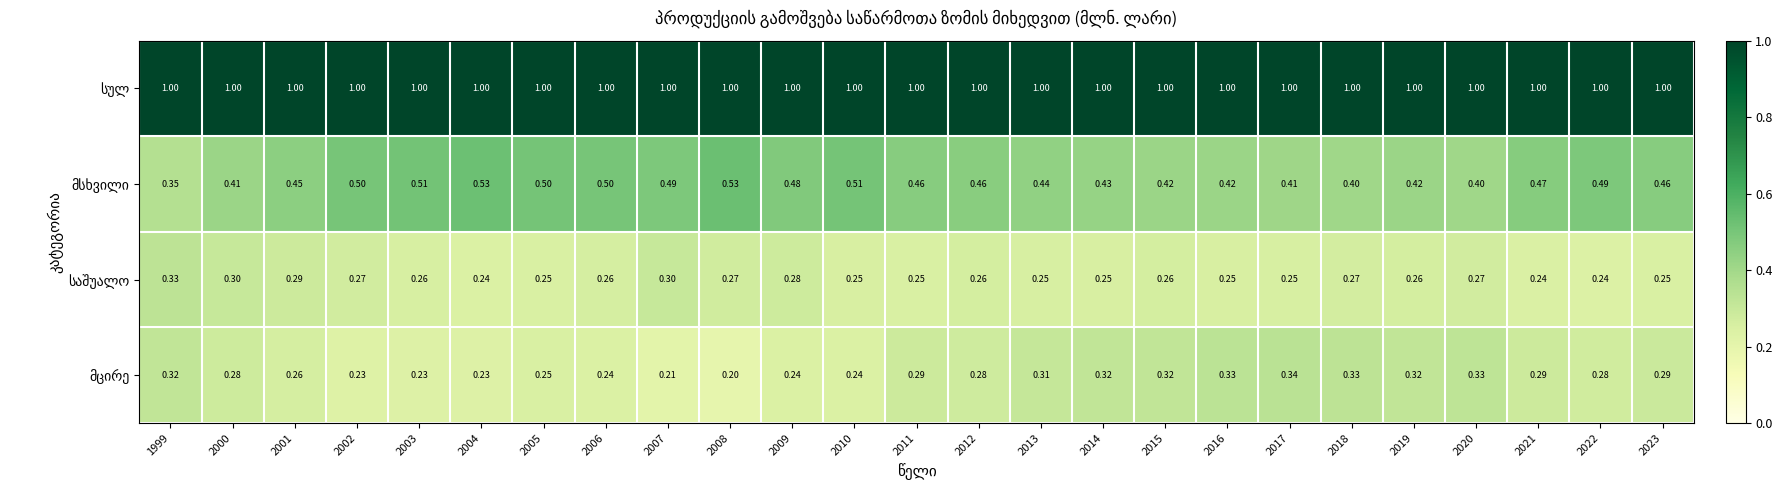

What is the total value across all series at 2000?

2.0